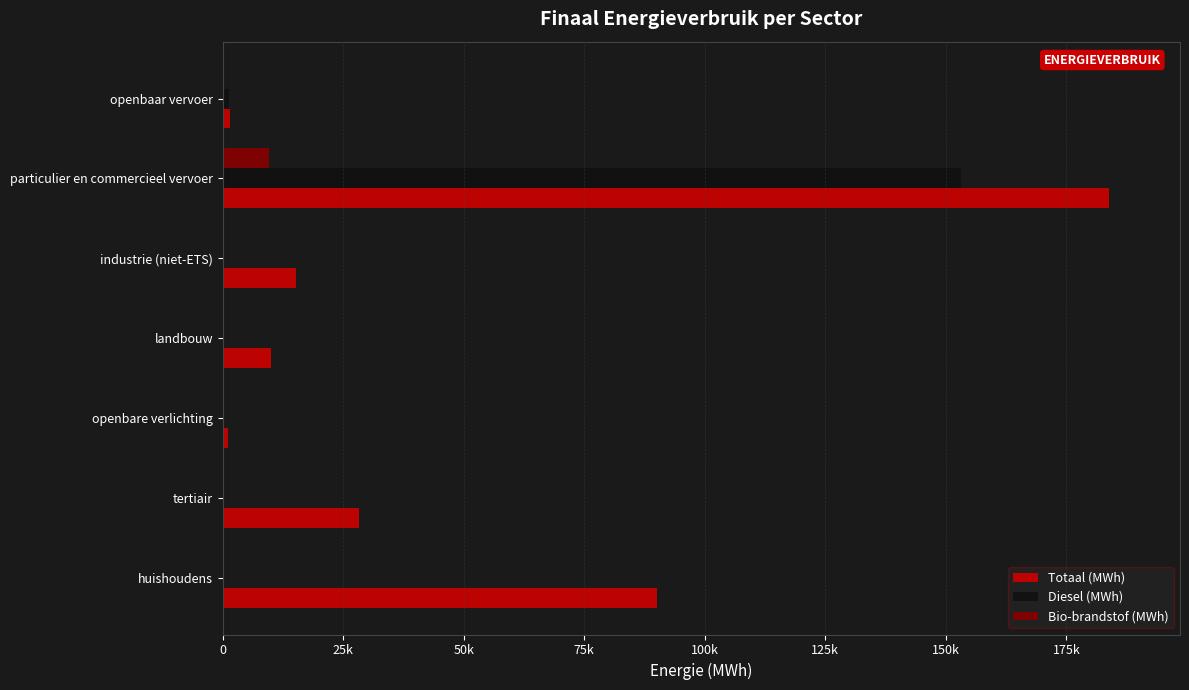

What are all the series names shown in the legend?

Totaal (MWh), Diesel (MWh), Bio-brandstof (MWh)